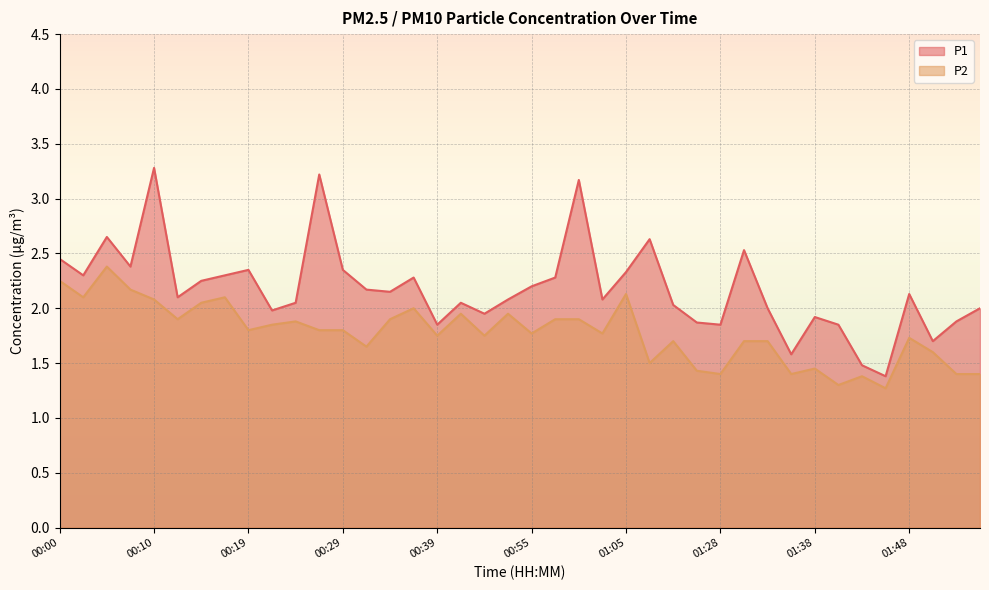

At which label does P1 reach its minimum?

01:45